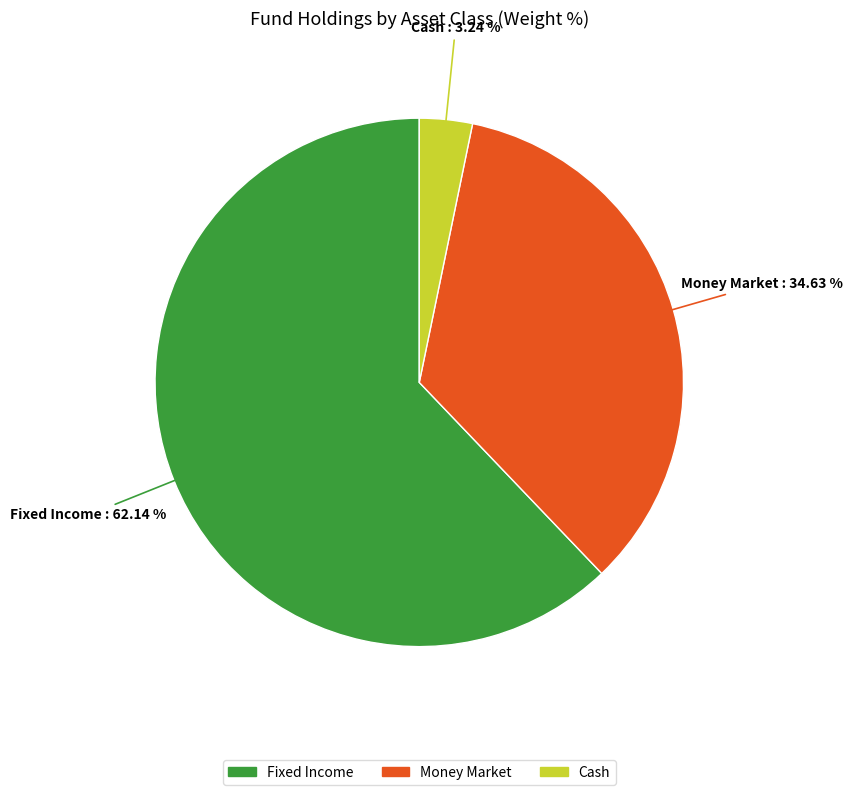

Count the number of slices in the pie.

3